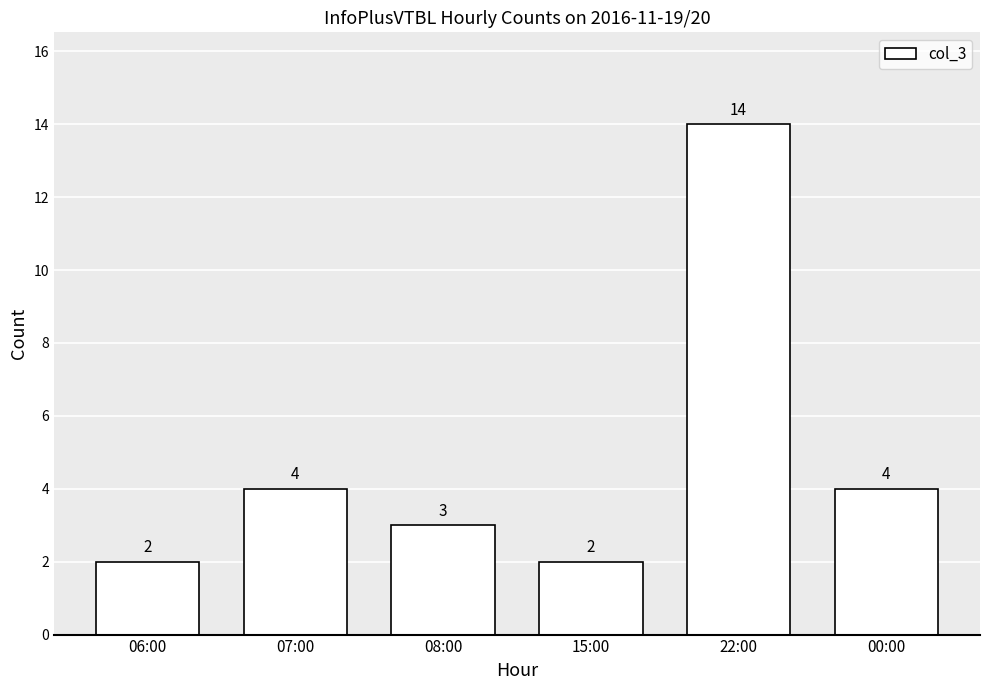

Between 06:00 and 08:00, which is larger?

08:00